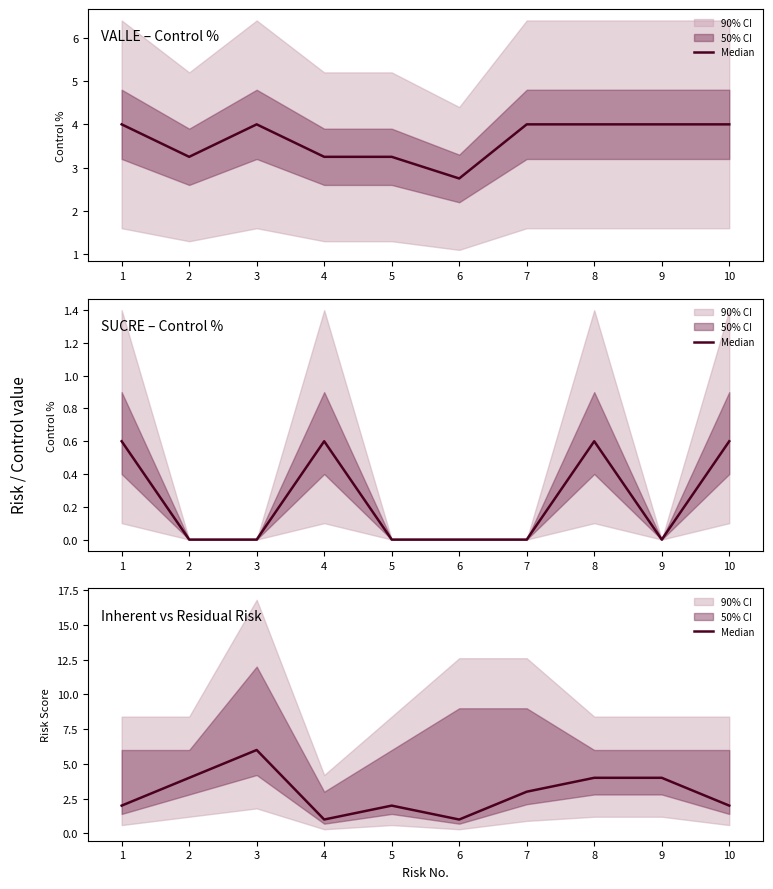

True or false: the data shows 2 at 10.

True